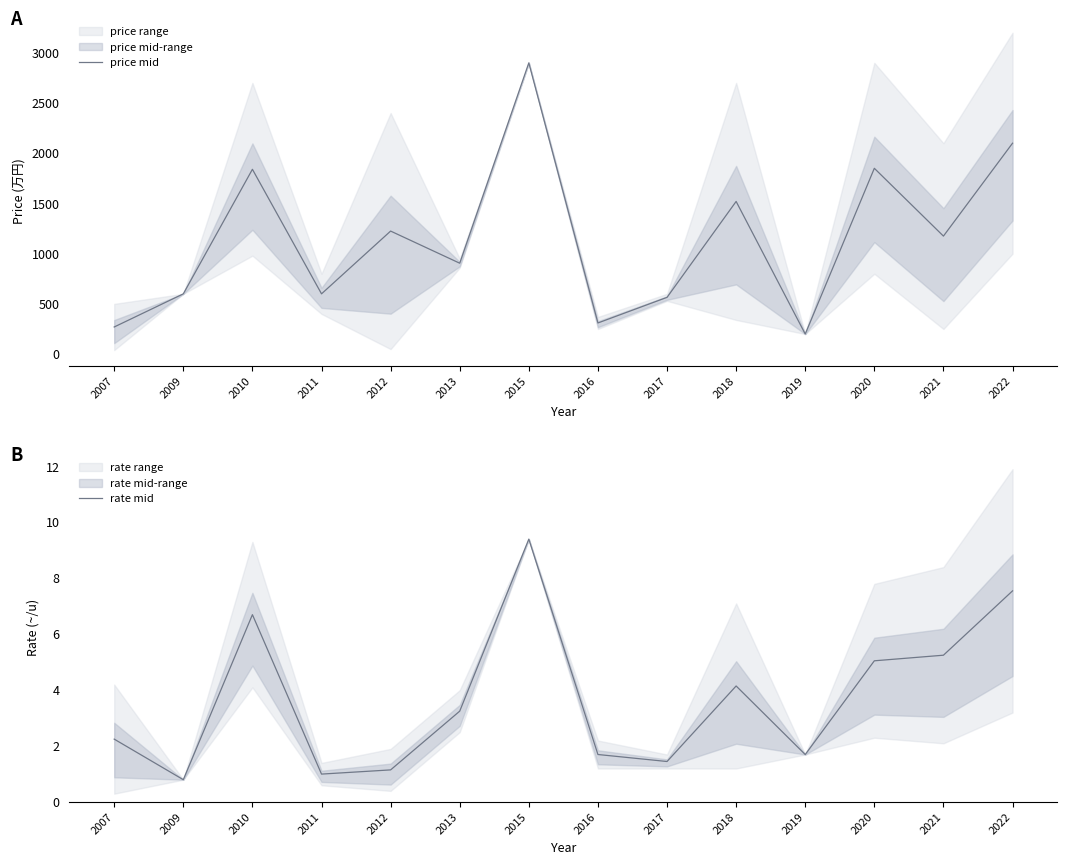

Where is the first local minimum for price mid?

2011